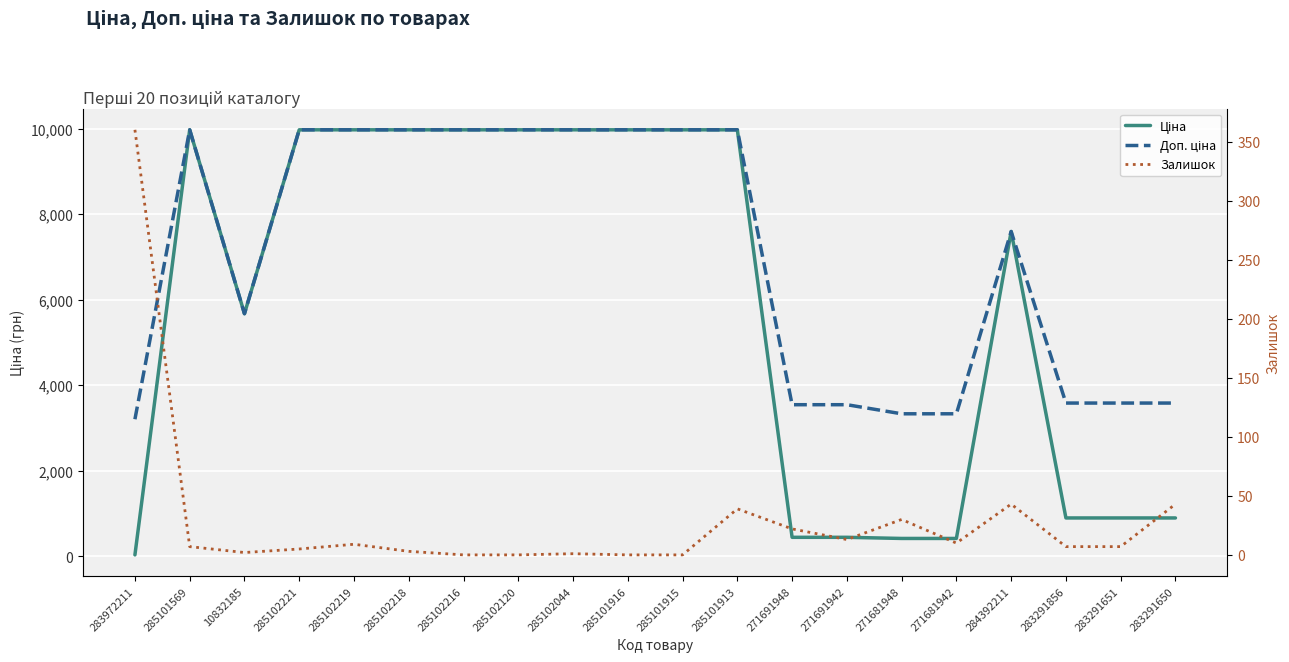

Reading left to right, what are all the values shown in this chart?

Ціна: 32.0	9975.0	5673.8	9975.0	9975.0	9975.0	9975.0	9975.0	9975.0	9975.0	9975.0	9975.0	443.1	443.1	416.6	416.6	7596.5	895.9	895.9	895.9
Доп. ціна: 3205.0	9975.0	5673.8	9975.0	9975.0	9975.0	9975.0	9975.0	9975.0	9975.0	9975.0	9975.0	3545.0	3545.0	3332.5	3332.5	7596.5	3583.6	3583.6	3583.6
Залишок: 360.0	7.0	2.0	5.0	9.0	3.0	0.0	0.0	1.0	0.0	0.0	39.0	22.0	13.0	30.0	10.0	43.0	7.0	7.0	43.0